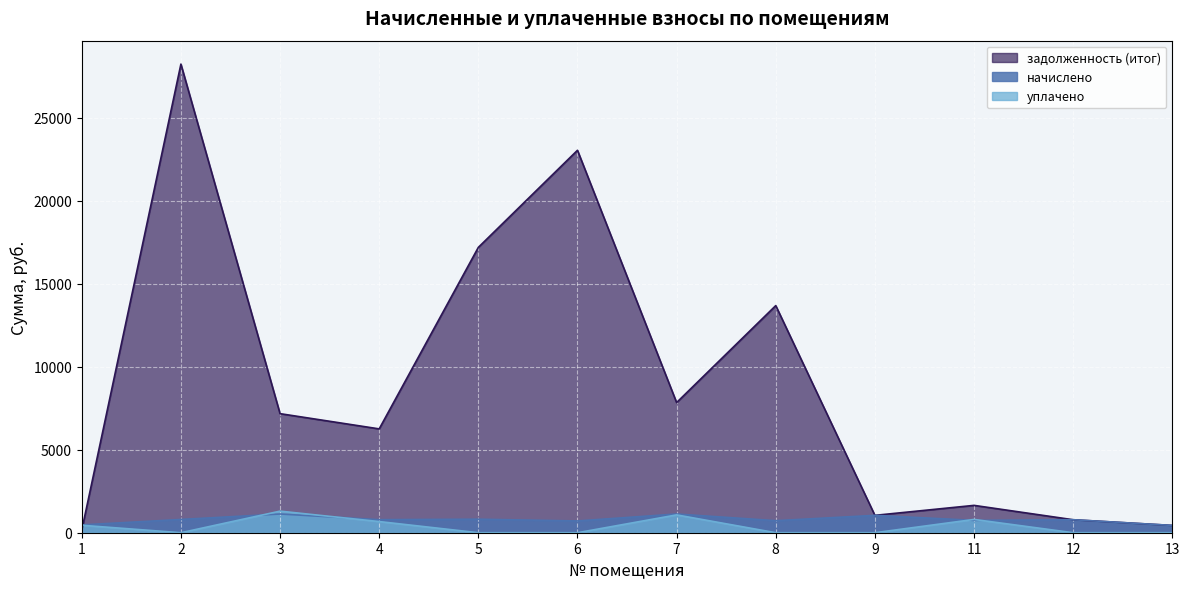

The задолженность (итог) series shows 34819.5 at 6. True or false?

False